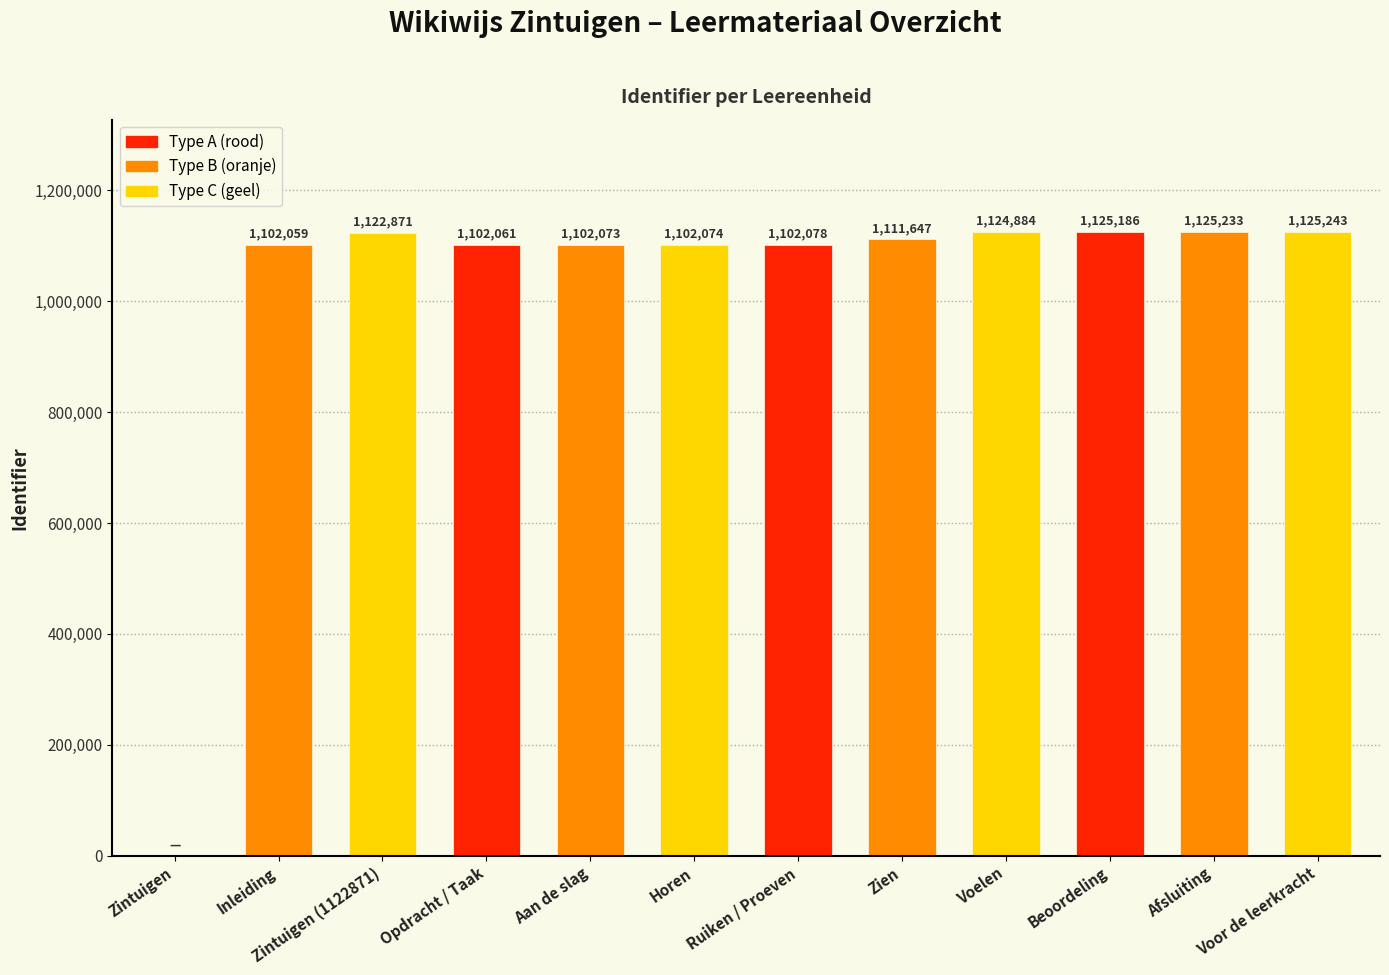

The value at Aan de slag is 361404. True or false?

False